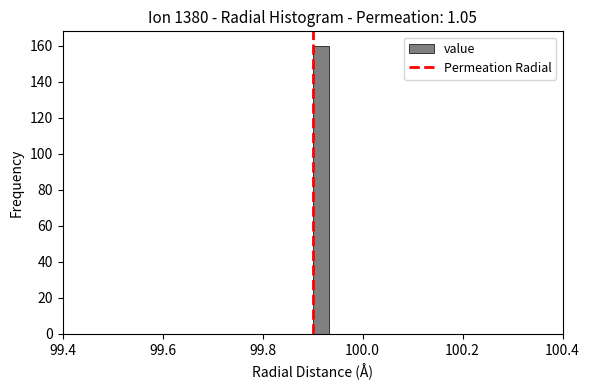

Around what value on the x-axis is the tallest bar? Give the approximate position of its centre, as read against the axis.

99.92